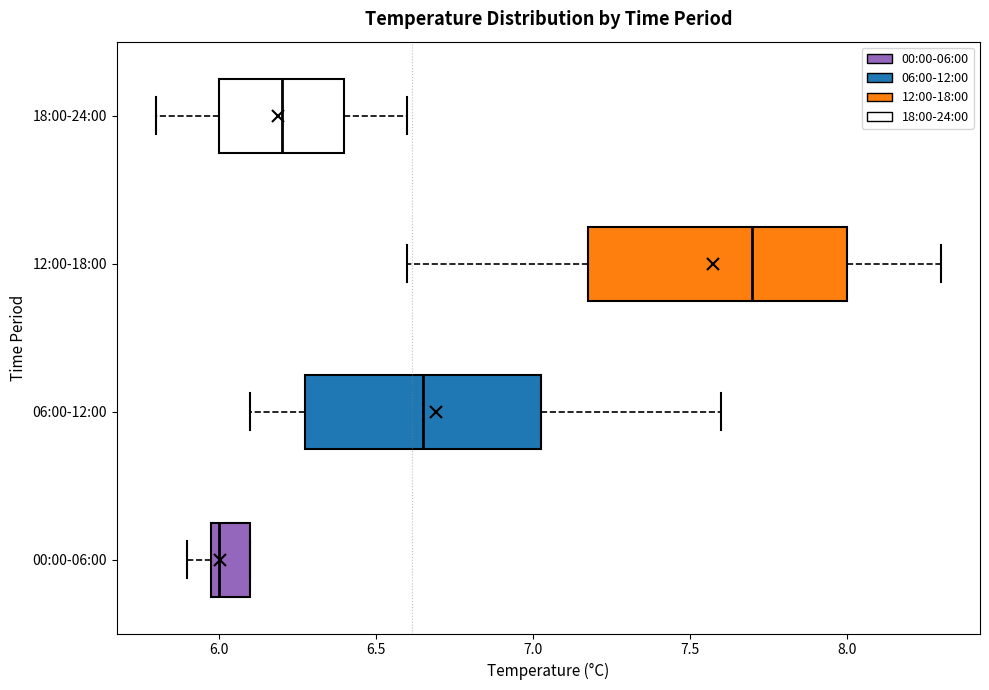

Which box's median line is the furthest to the right?

12:00-18:00